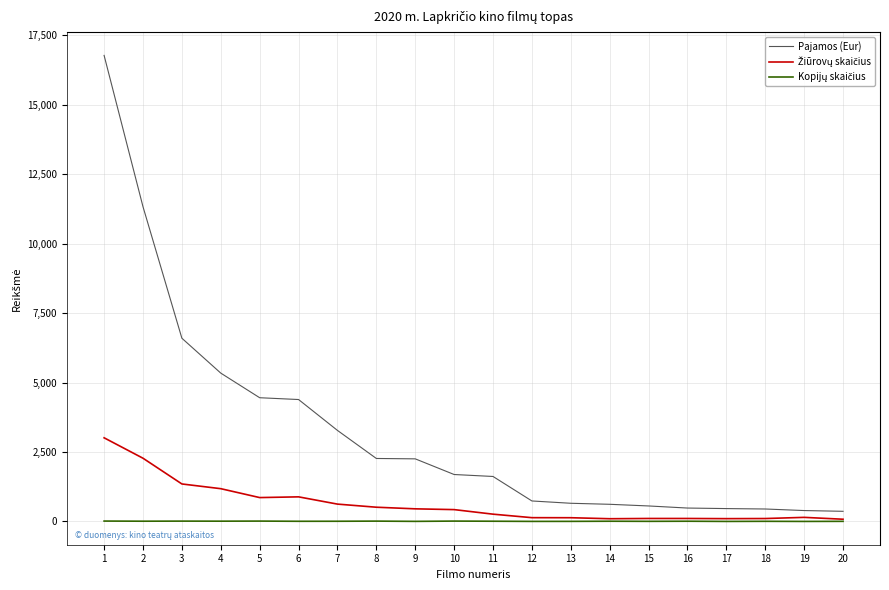

Which series has the largest range (max minus min)?

Pajamos (Eur)